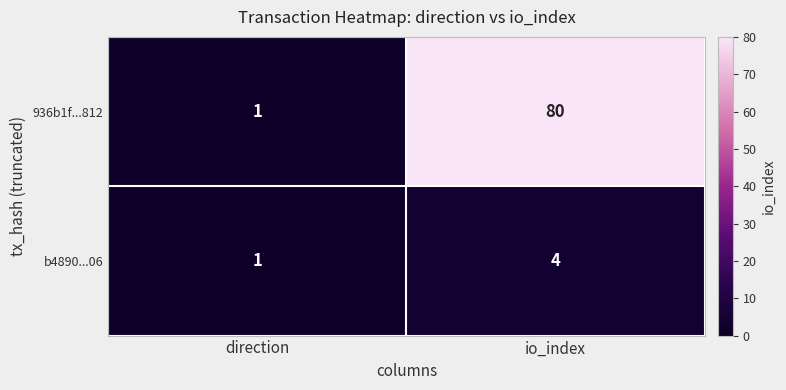

What is the difference between the highest and lowest values at io_index?

76